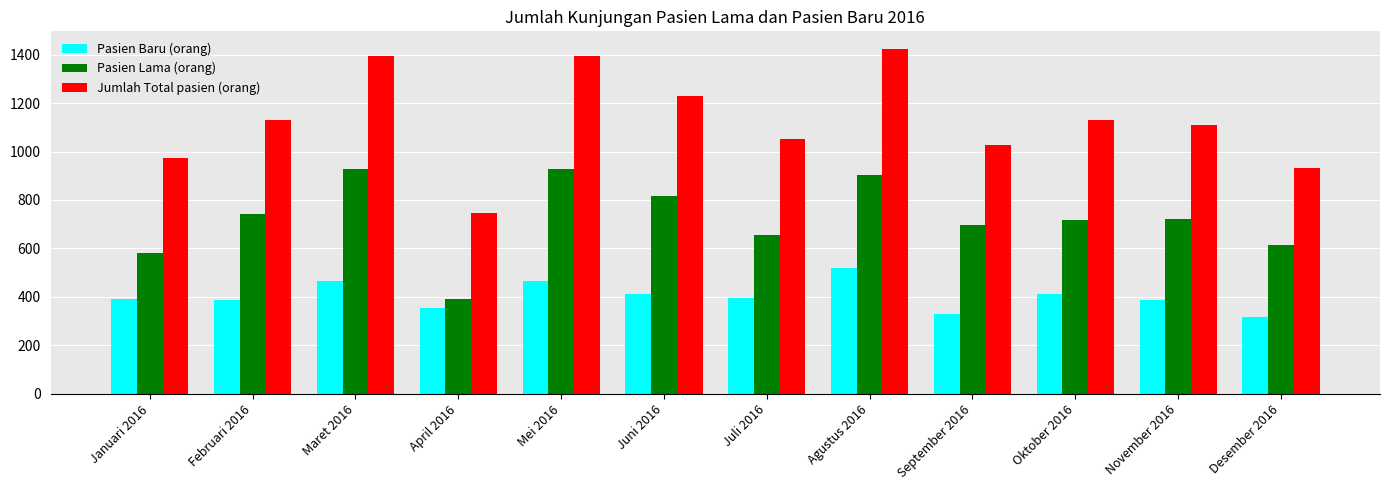

List the series in order of their overall mean, lowest first.

Pasien Baru (orang), Pasien Lama (orang), Jumlah Total pasien (orang)